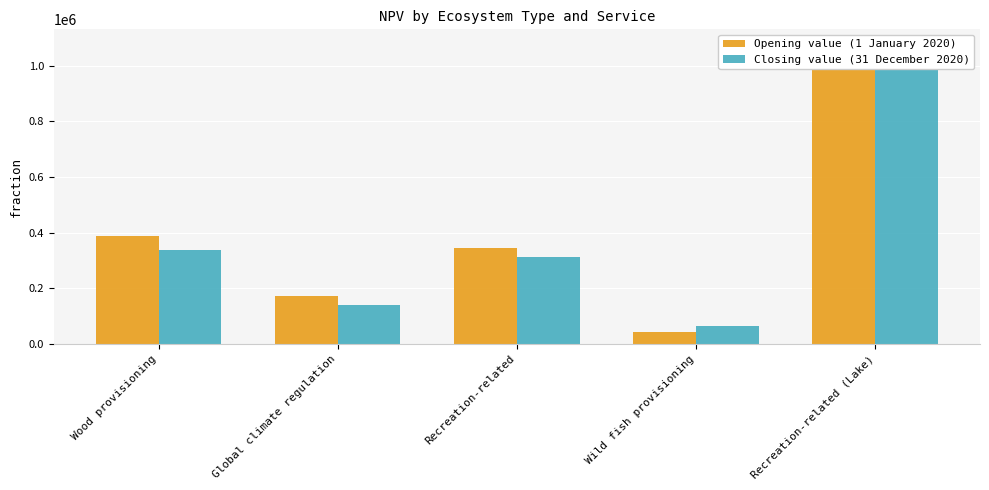

What are all the series names shown in the legend?

Opening value (1 January 2020), Closing value (31 December 2020)